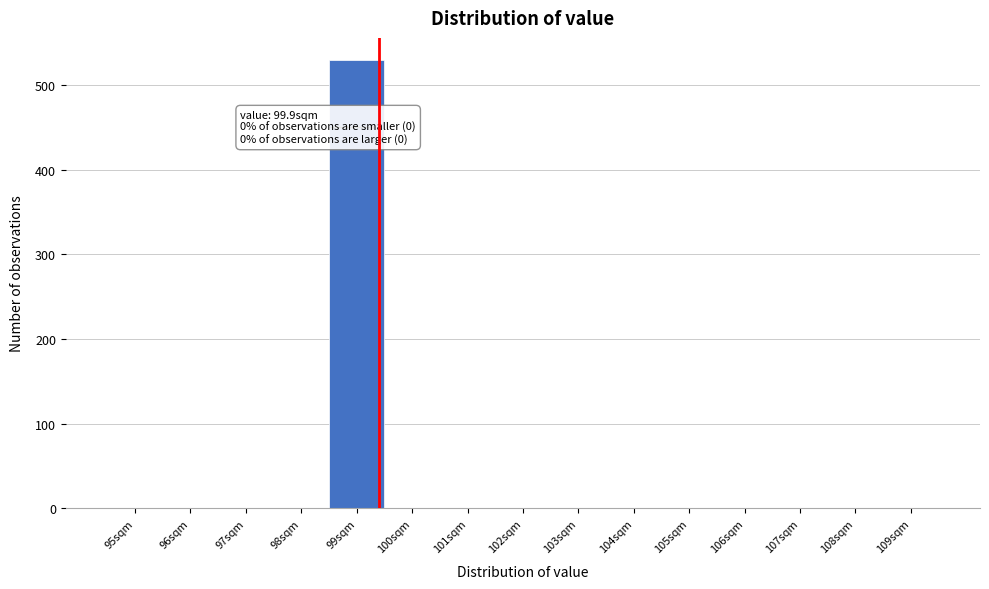

Reading left to right, extract all data points from this chart.

95sqm=0	96sqm=0	97sqm=0	98sqm=0	99sqm=529	100sqm=0	101sqm=0	102sqm=0	103sqm=0	104sqm=0	105sqm=0	106sqm=0	107sqm=0	108sqm=0	109sqm=0